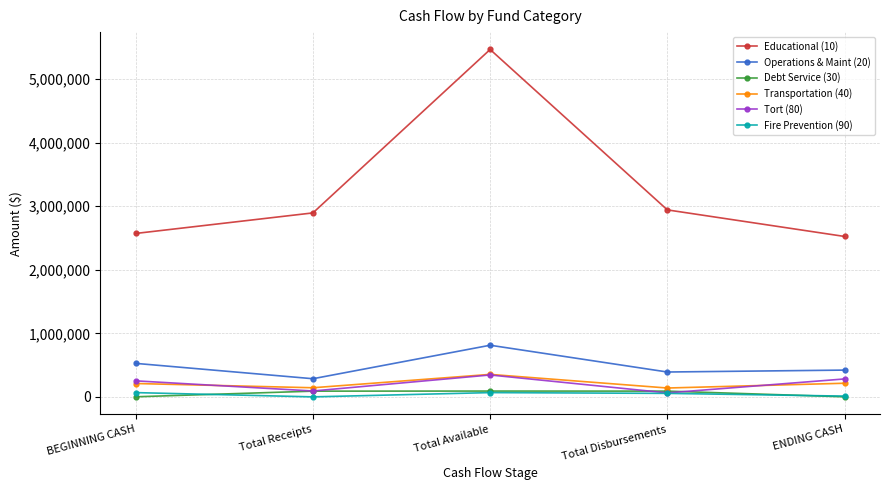

What are all the series names shown in the legend?

Educational (10), Operations & Maint (20), Debt Service (30), Transportation (40), Tort (80), Fire Prevention (90)